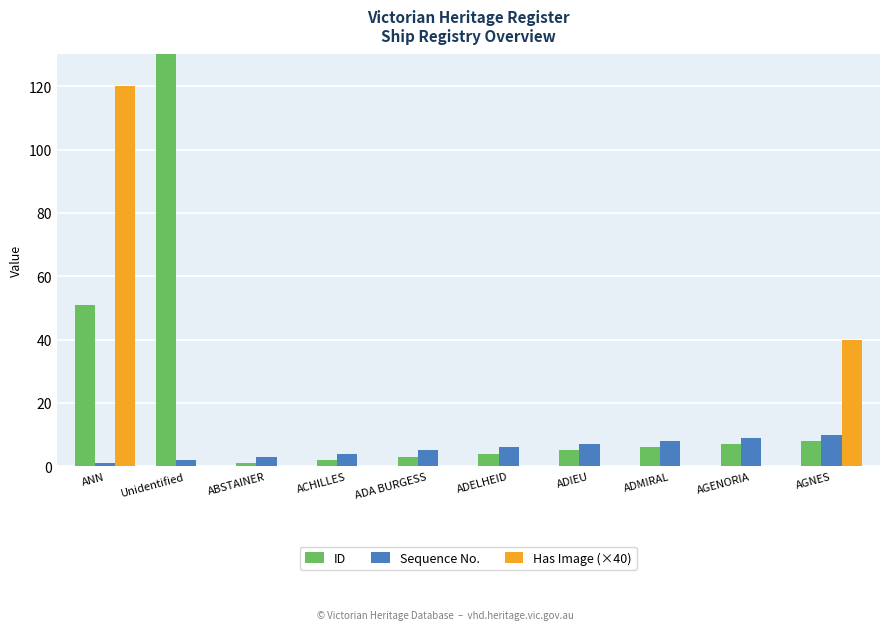

How many groups of bars are there?

10